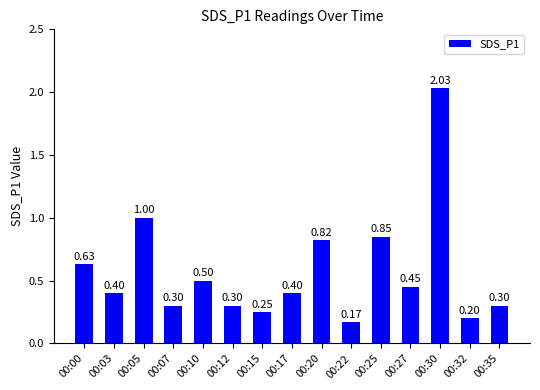

Between 00:10 and 00:05, which is larger?

00:05